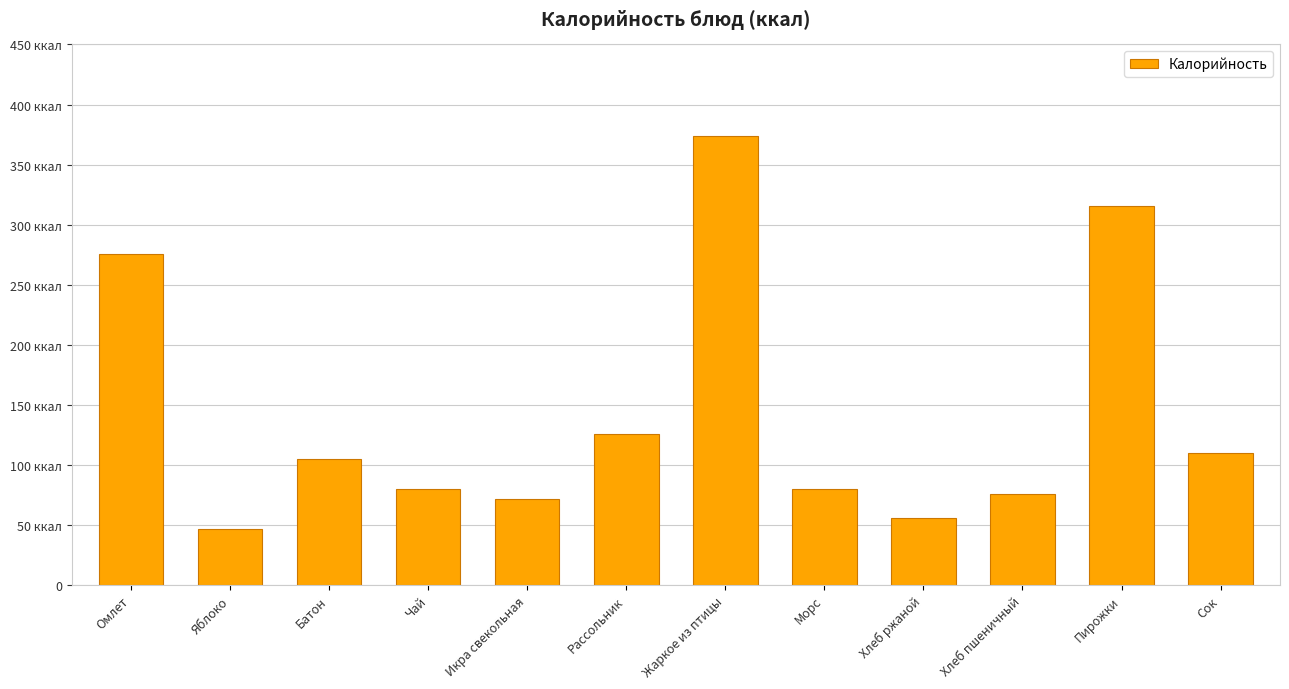

Which label corresponds to the largest value in the chart?

Жаркое из птицы